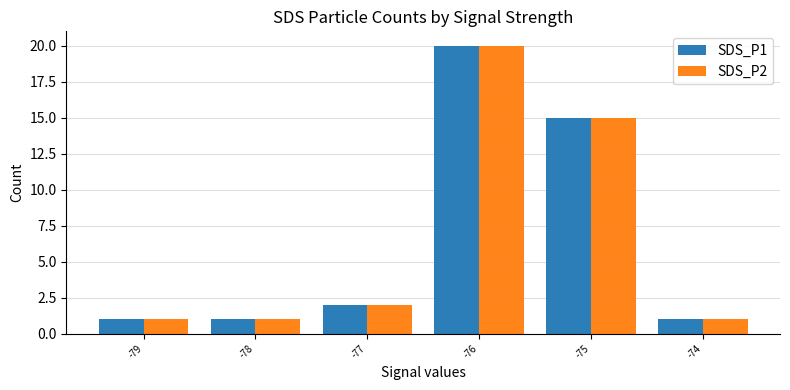

Where is SDS_P2 nearest to the value 10?

-75